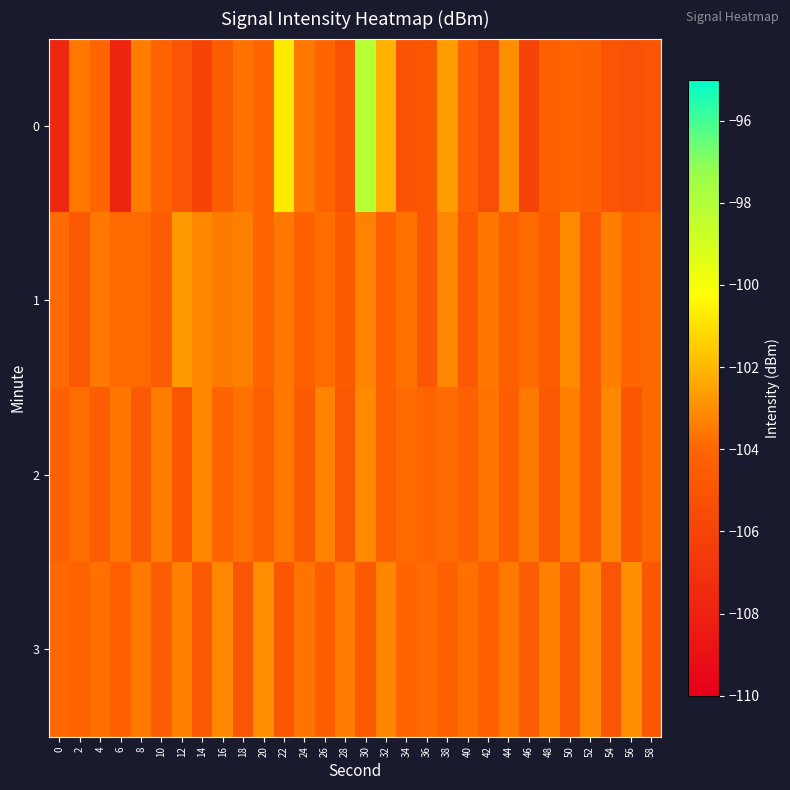

Which label corresponds to the smallest value in the chart?

6